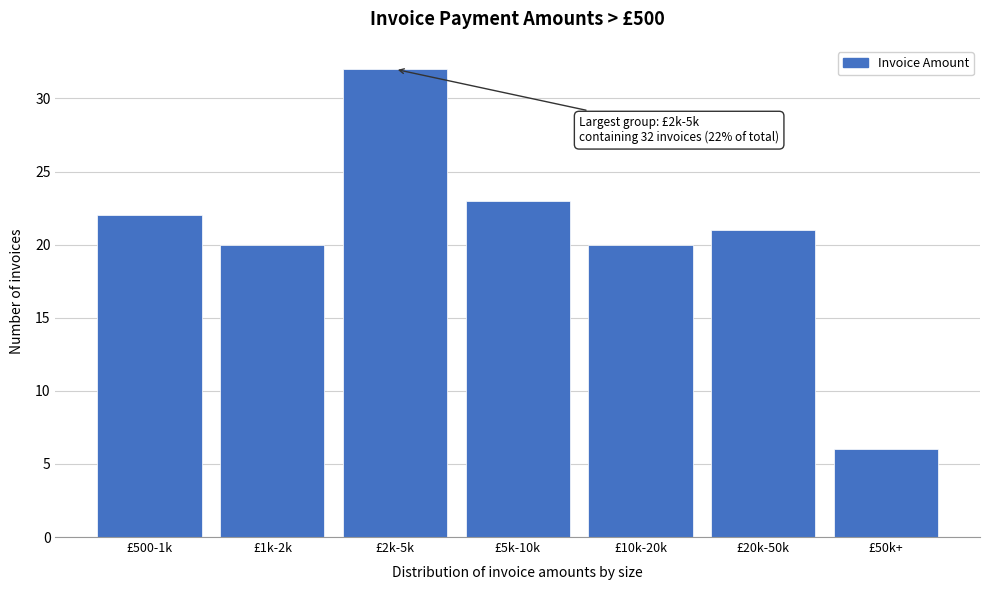

Reading left to right, extract all data points from this chart.

£500-1k=22	£1k-2k=20	£2k-5k=32	£5k-10k=23	£10k-20k=20	£20k-50k=21	£50k+=6